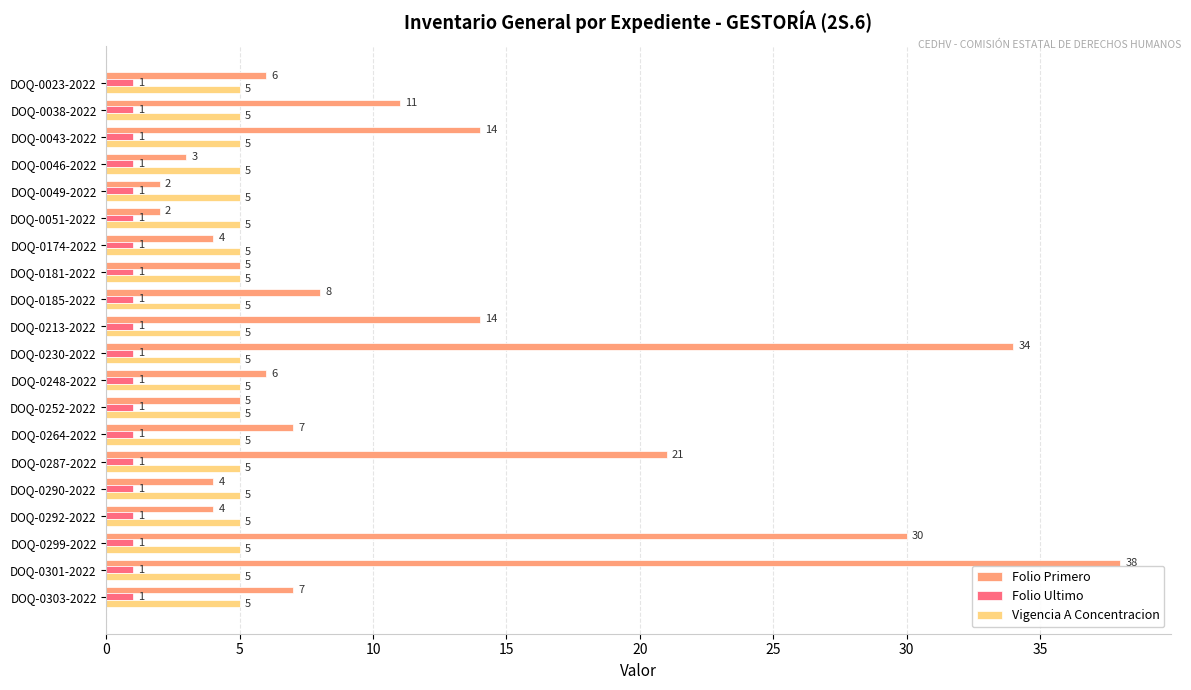

Is it true that Vigencia A Concentracion equals 7 at DOQ-0264-2022?

False